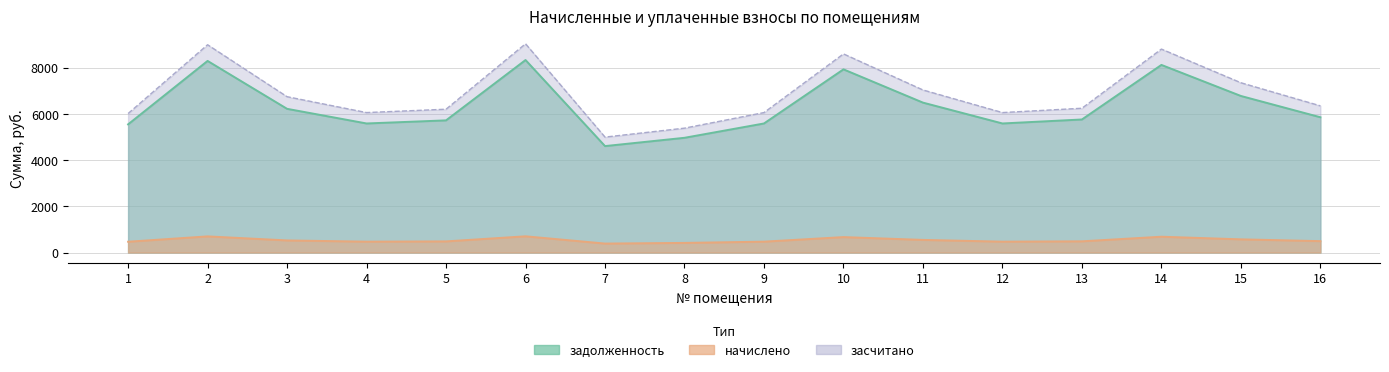

Which series has the widest spread of values?

засчитано